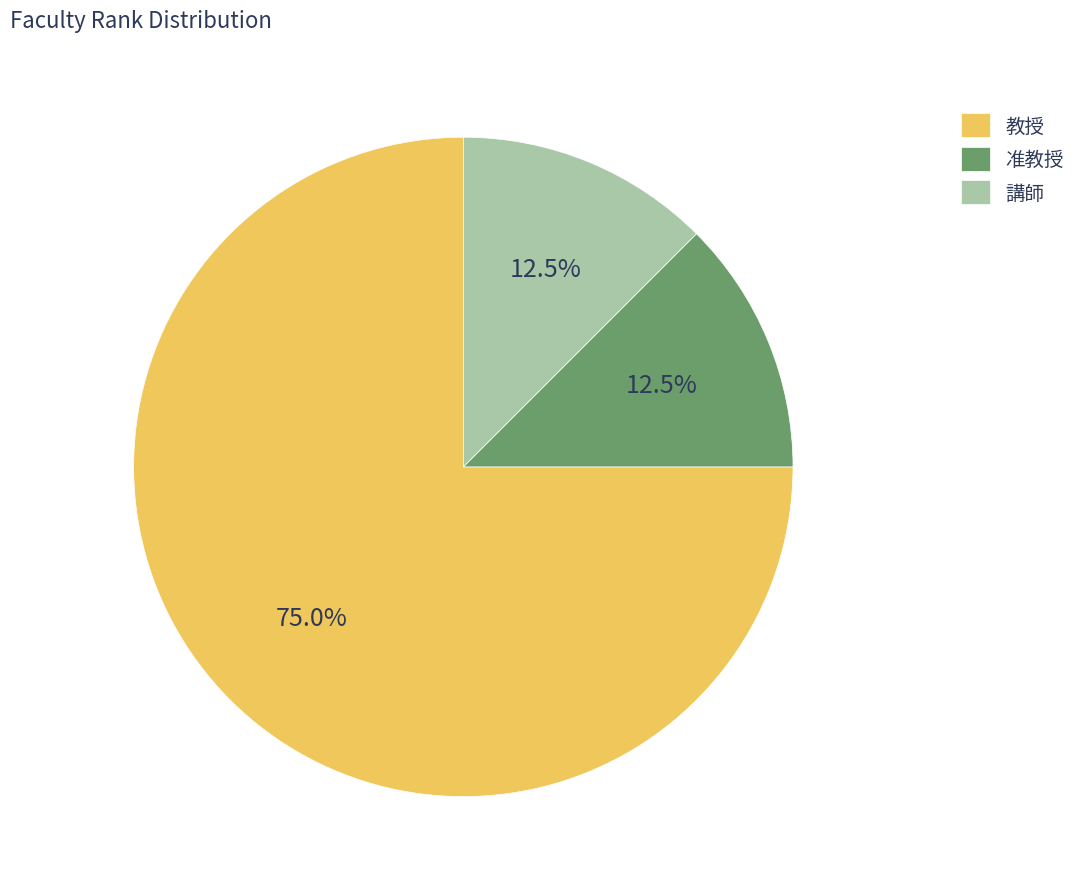

What is the largest slice in the pie chart?

教授